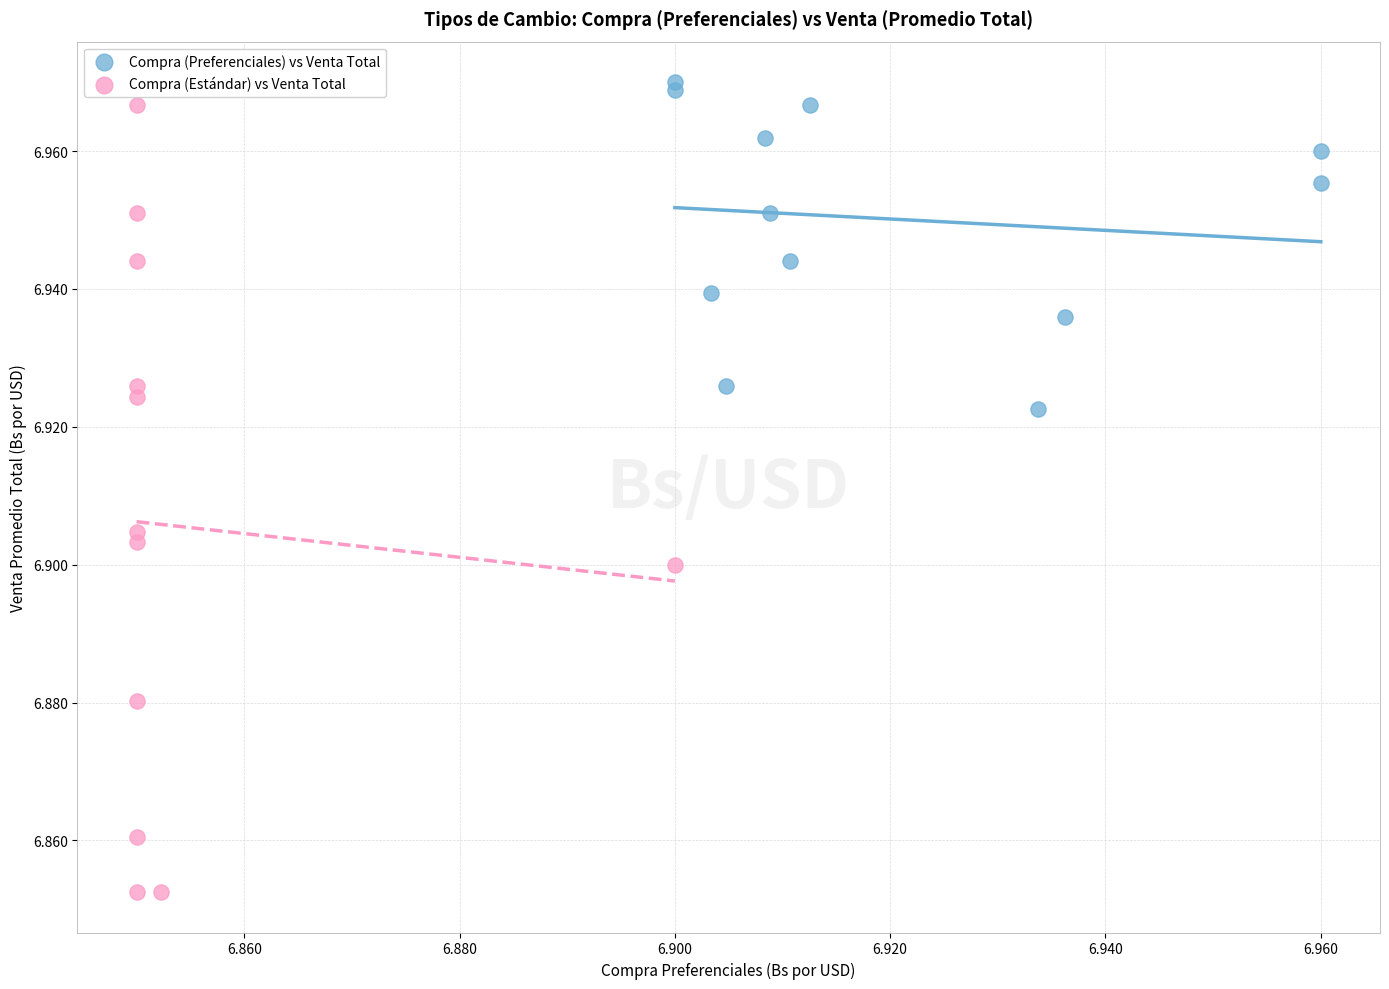

Which series has the widest spread of Y values?

Compra (Estándar) vs Venta Total